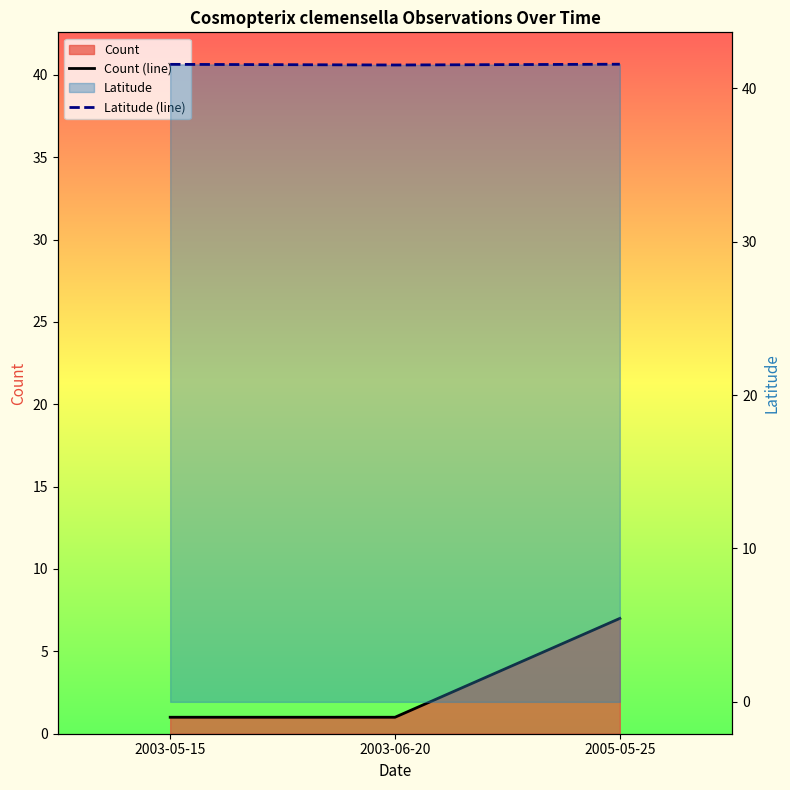

What is the smallest value displayed?

1.0